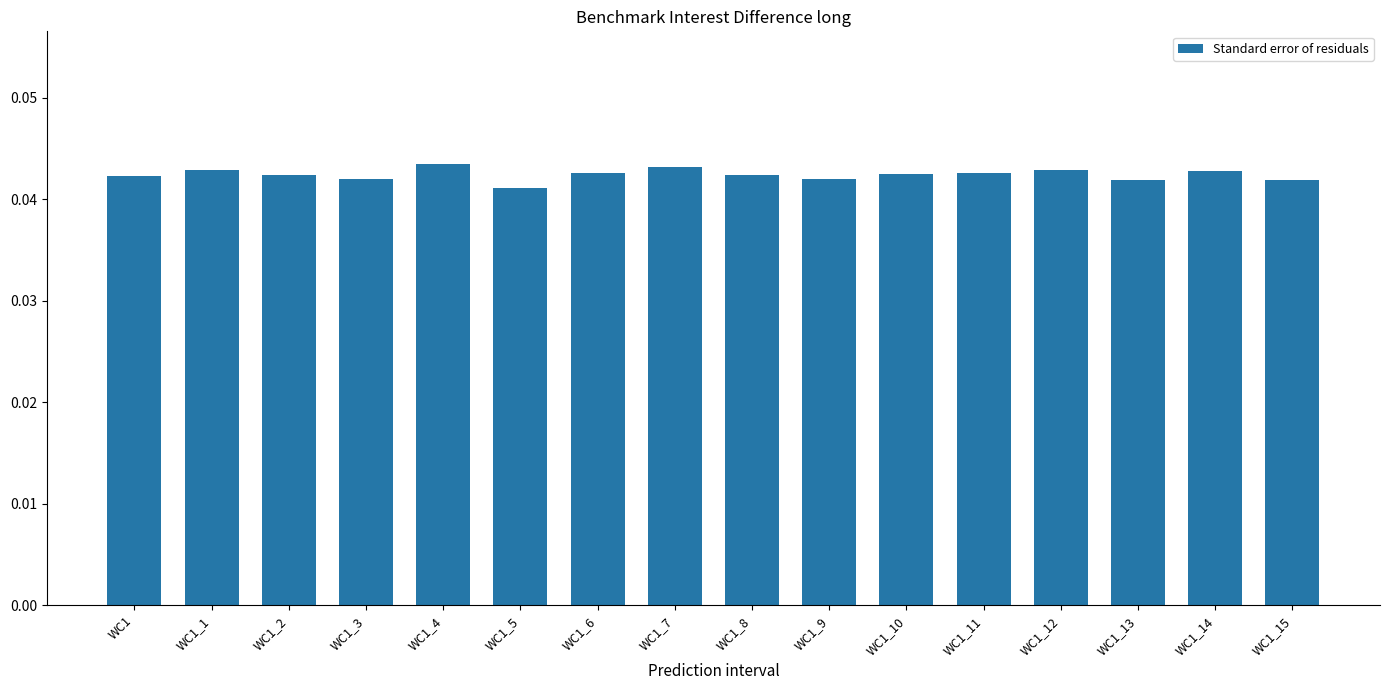

Count the values in the range 0 to 1.

16